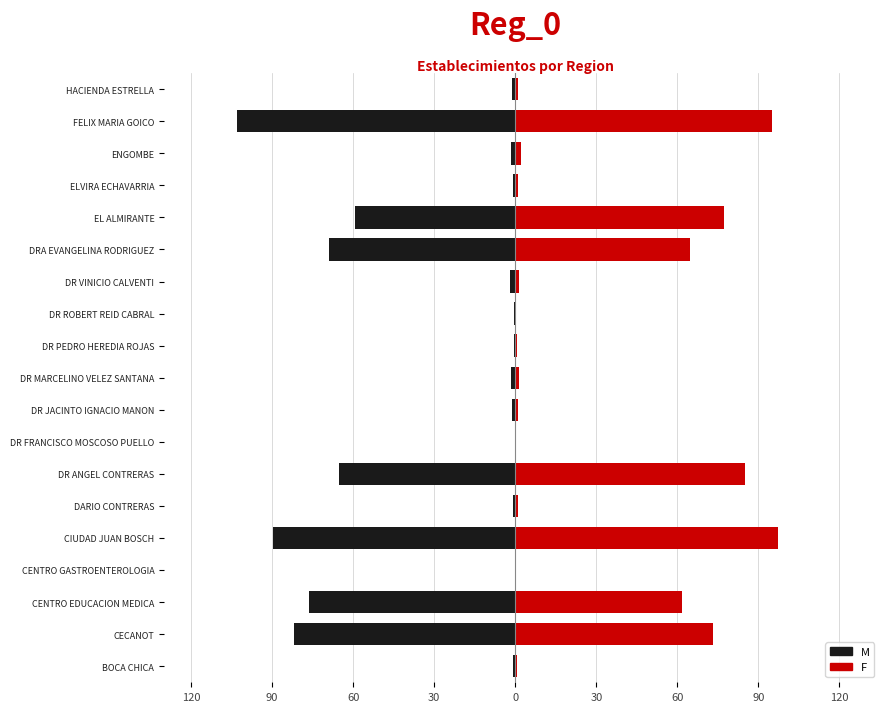

How many bars are there in each group?

2